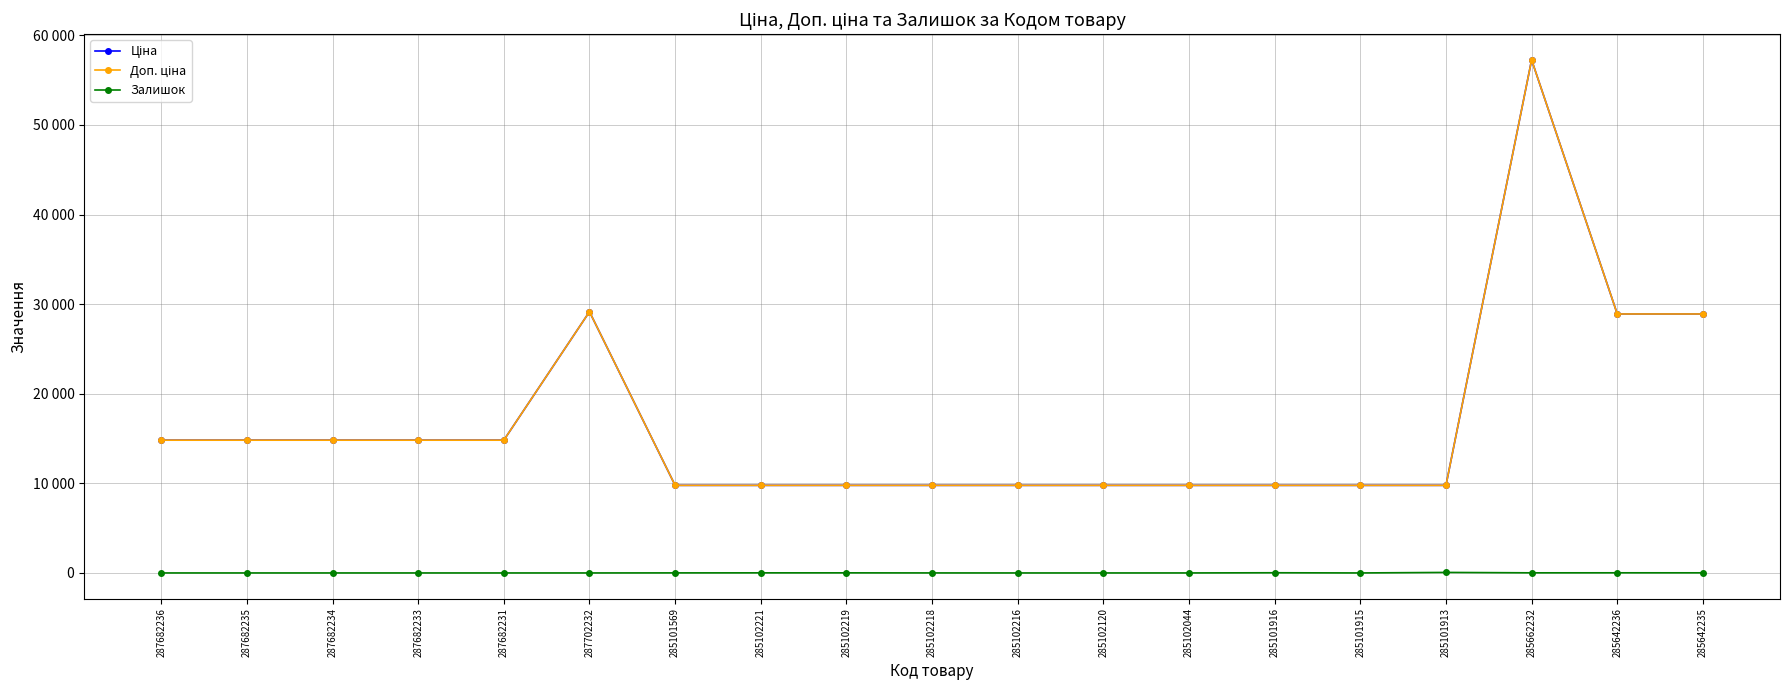

Which has a higher value, 287682233 or 285102044?

287682233